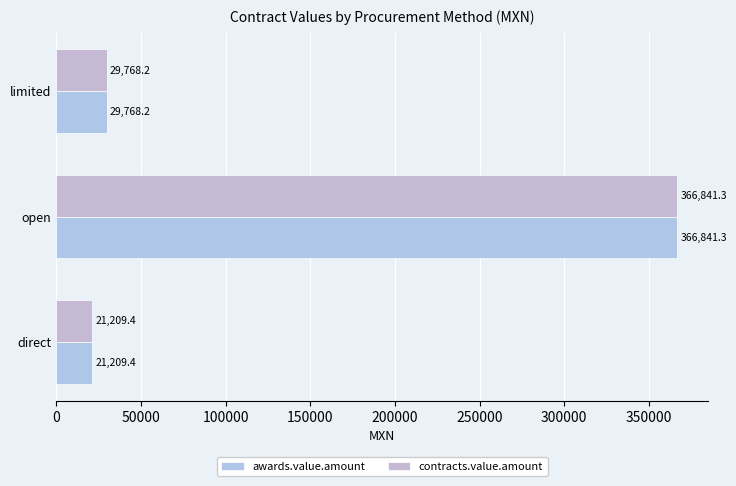

Which label corresponds to the largest value in the chart?

open